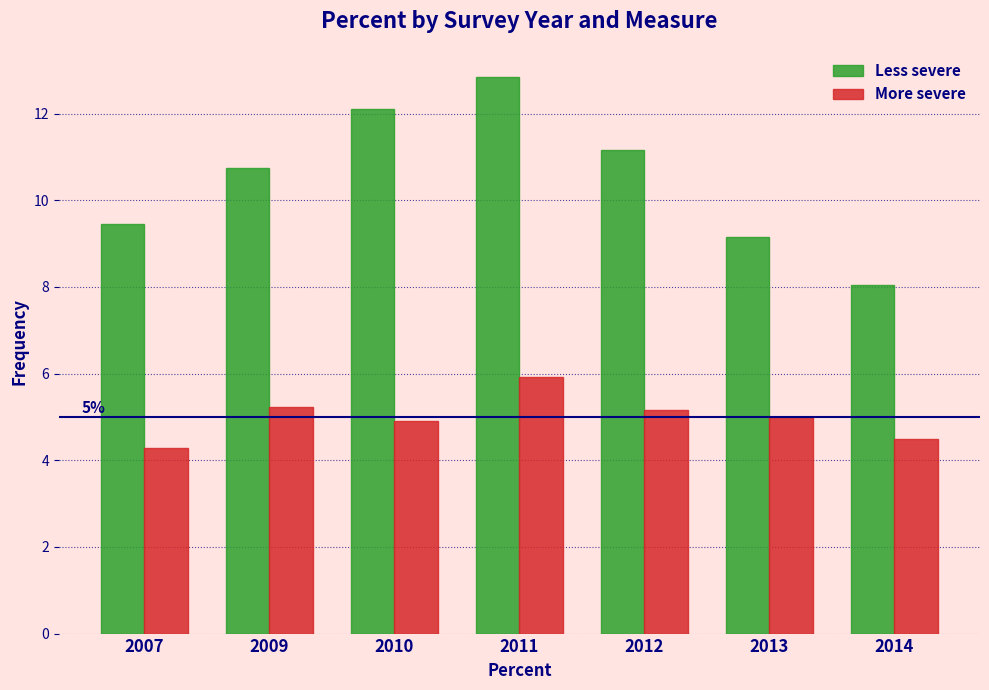

What is the spread (max minus min) of values at 2009?

5.5